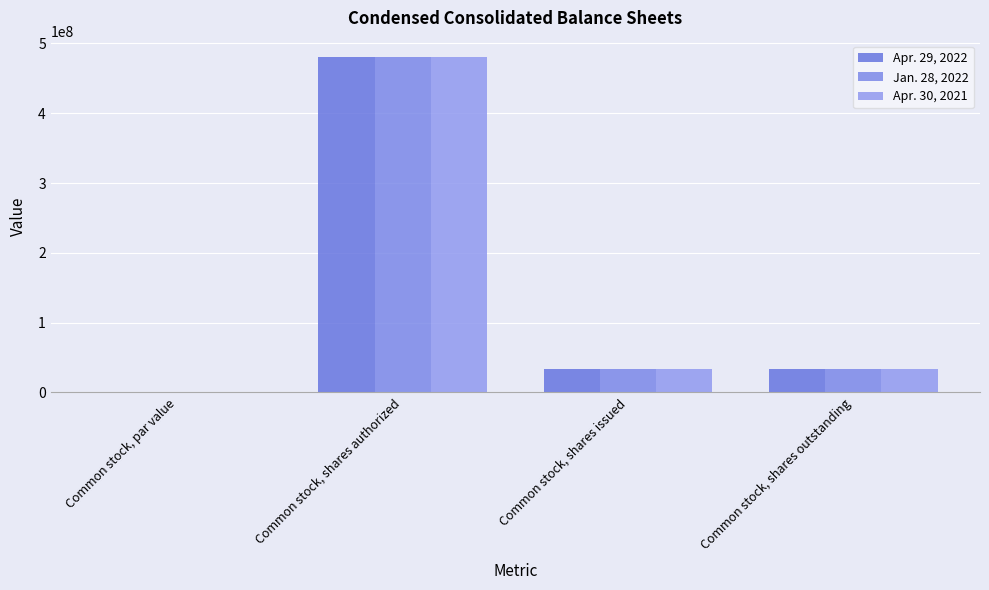

What is the average value of the Jan. 28, 2022 series?

136492500.0